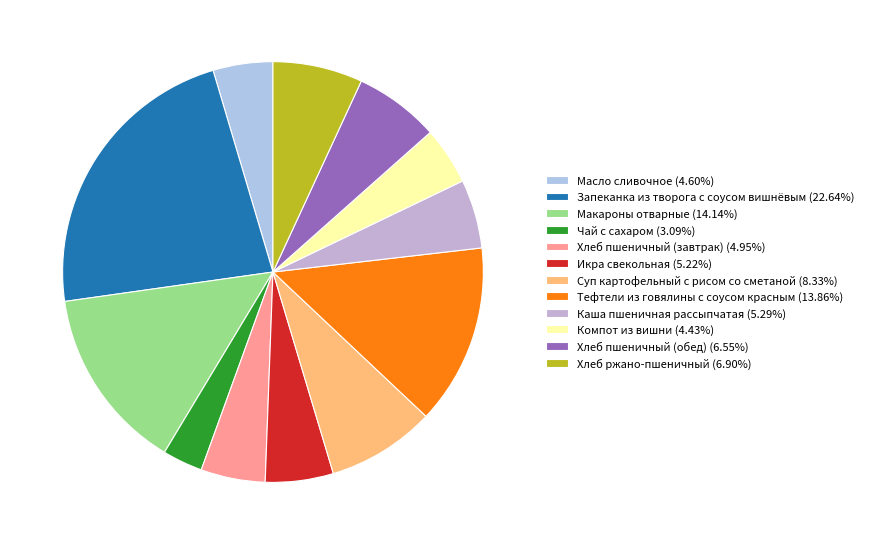

To the nearest percent, what portion does Хлеб ржано-пшеничный represent?

7%